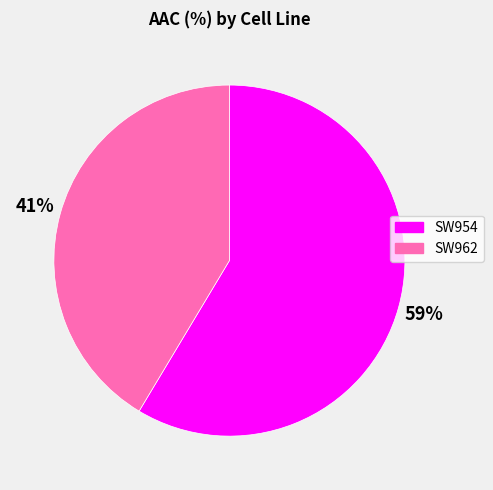

Which category has the biggest portion of the pie?

SW954